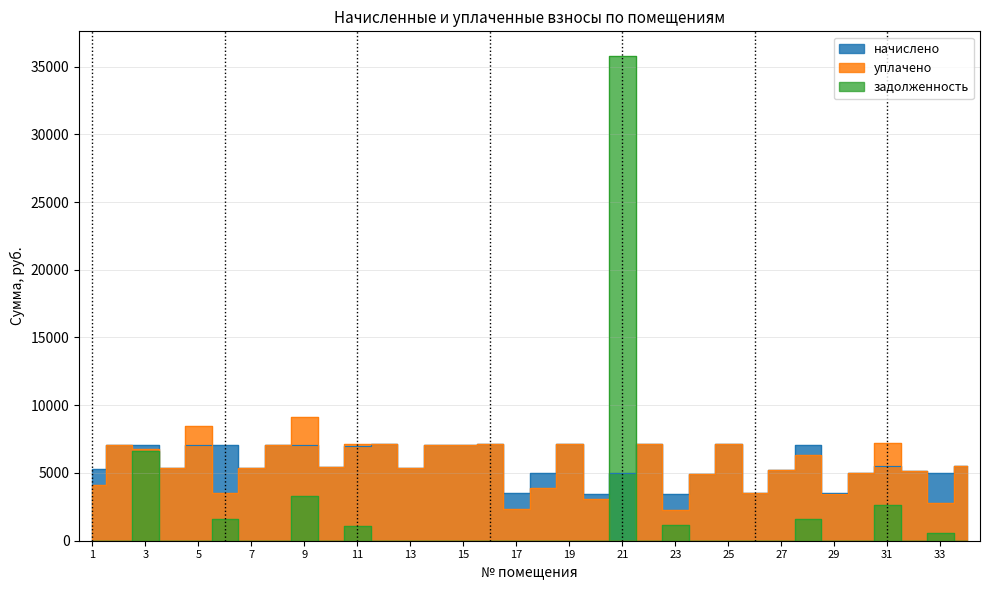

What are all the series names shown in the legend?

начислено, уплачено, задолженность